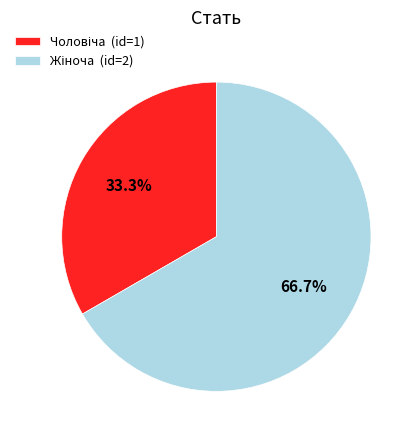

Does any single category account for the majority?

Yes